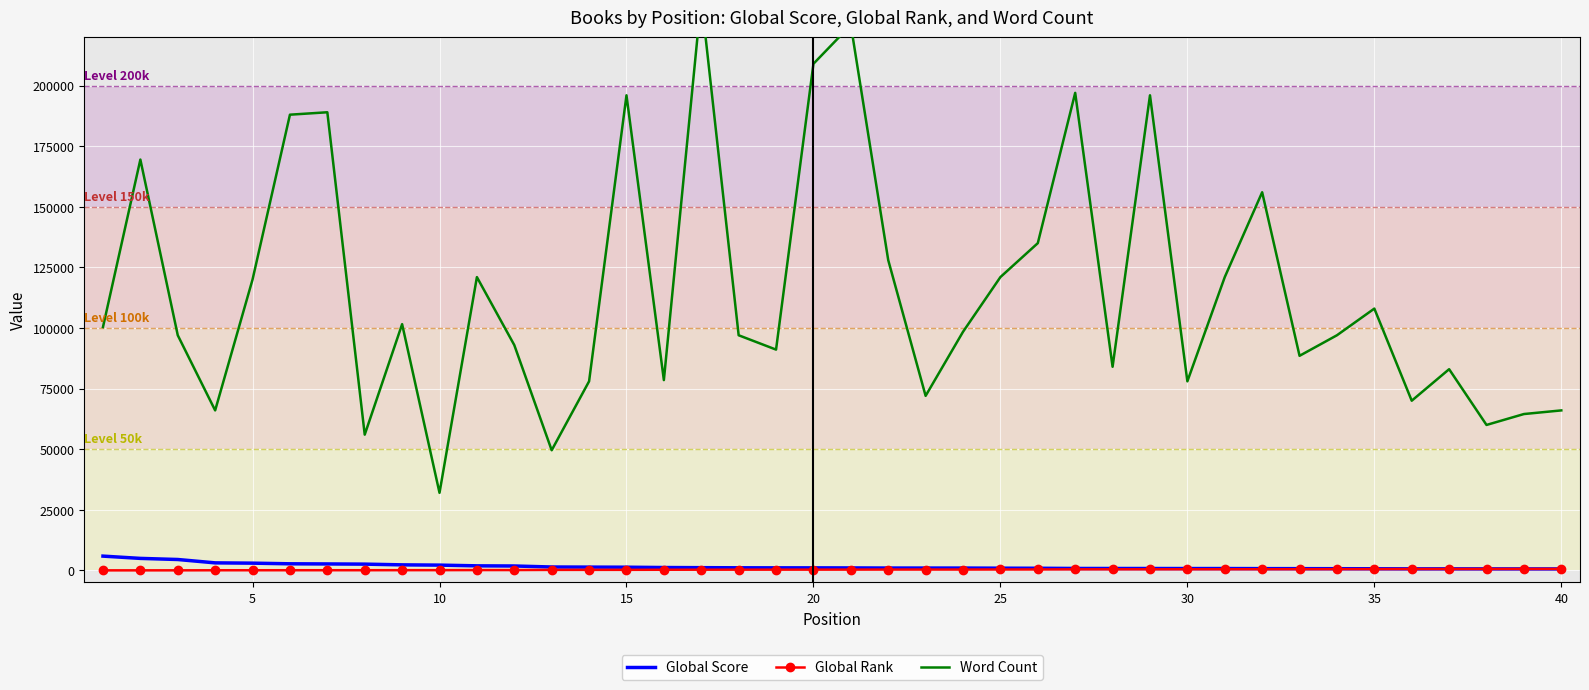

What is the highest value of the Global Score series?

5887